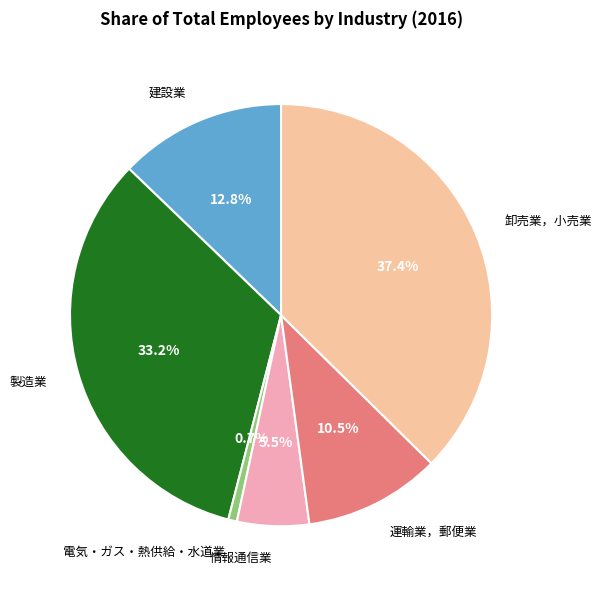

What is the ratio of the value at 運輸業，郵便業 to the value at 製造業?

0.3